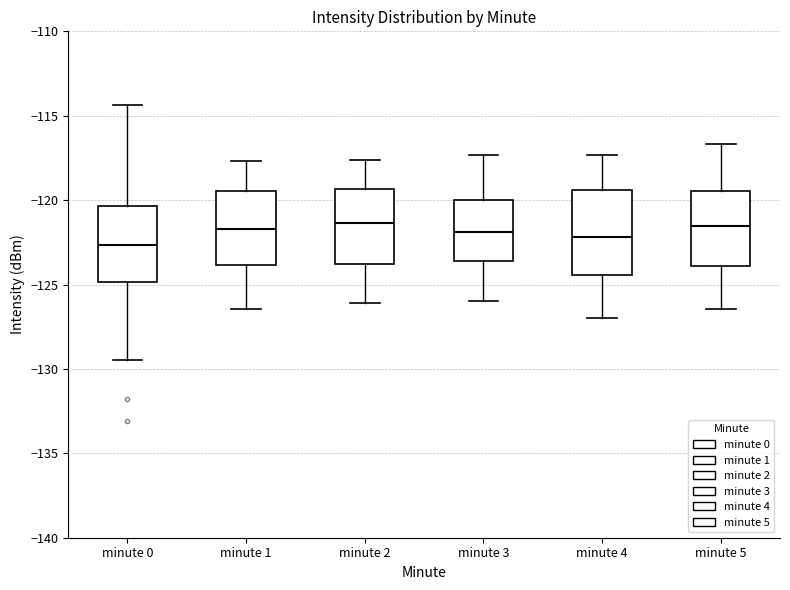

Reading left to right, read every box against the y-axis: the position of its median line, the range the box covers, and the ends of its whiskers. The values are not printed on the chart, so give them approximately, as read against the axis.

minute 0: median -122.5, box -125.0 to -120.5, whiskers -129.5 to -114.5
minute 1: median -121.5, box -124.0 to -119.5, whiskers -126.5 to -117.5
minute 2: median -121.5, box -124.0 to -119.5, whiskers -126.0 to -117.5
minute 3: median -122.0, box -123.5 to -120.0, whiskers -126.0 to -117.5
minute 4: median -122.0, box -124.5 to -119.5, whiskers -127.0 to -117.5
minute 5: median -121.5, box -124.0 to -119.5, whiskers -126.5 to -116.5